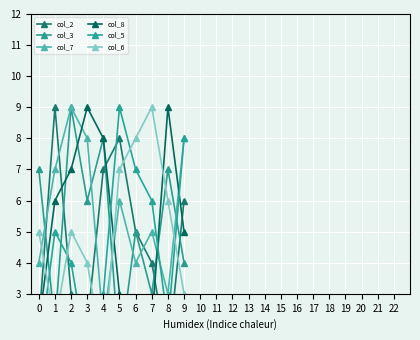

Where is the first local minimum for col_6?

1